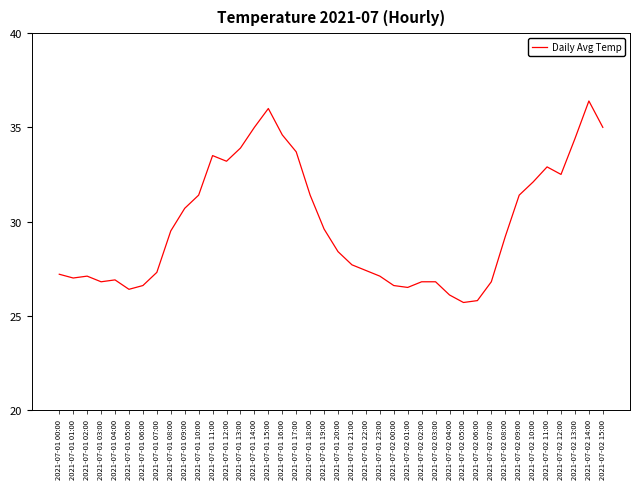

What position from the right is 2021-07-01 06:00?

34